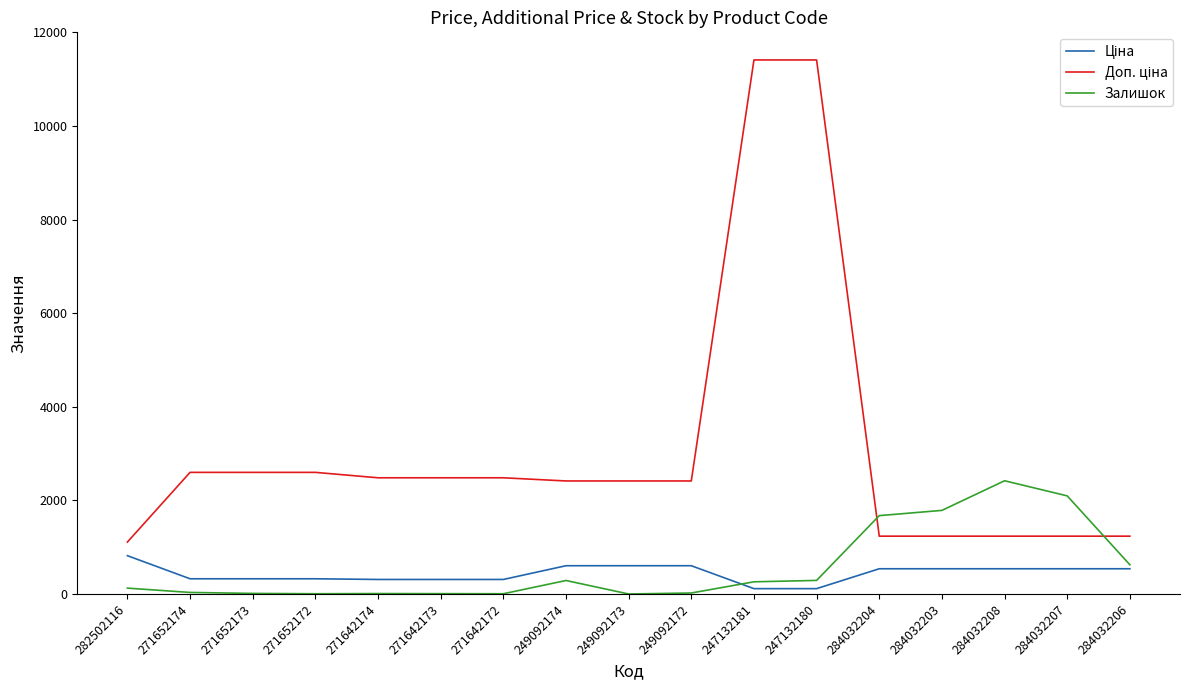

The Залишок series shows 4153.4 at 284032208. True or false?

False